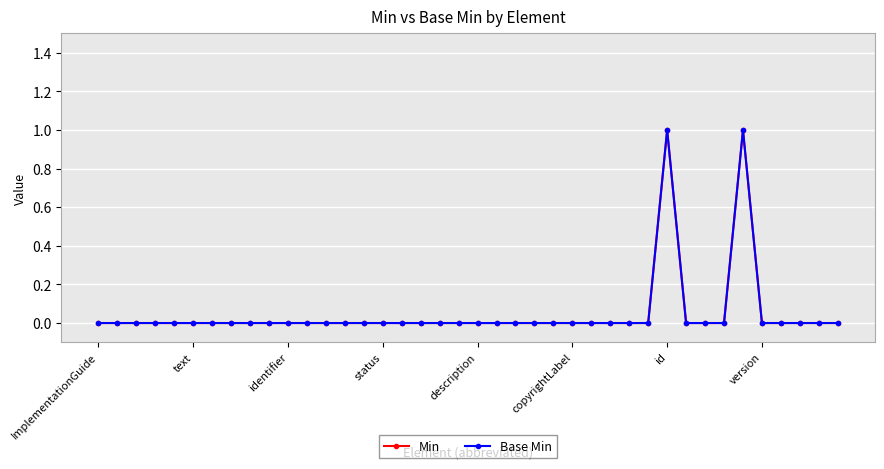

Is this an area chart (filled region under the line)?

No